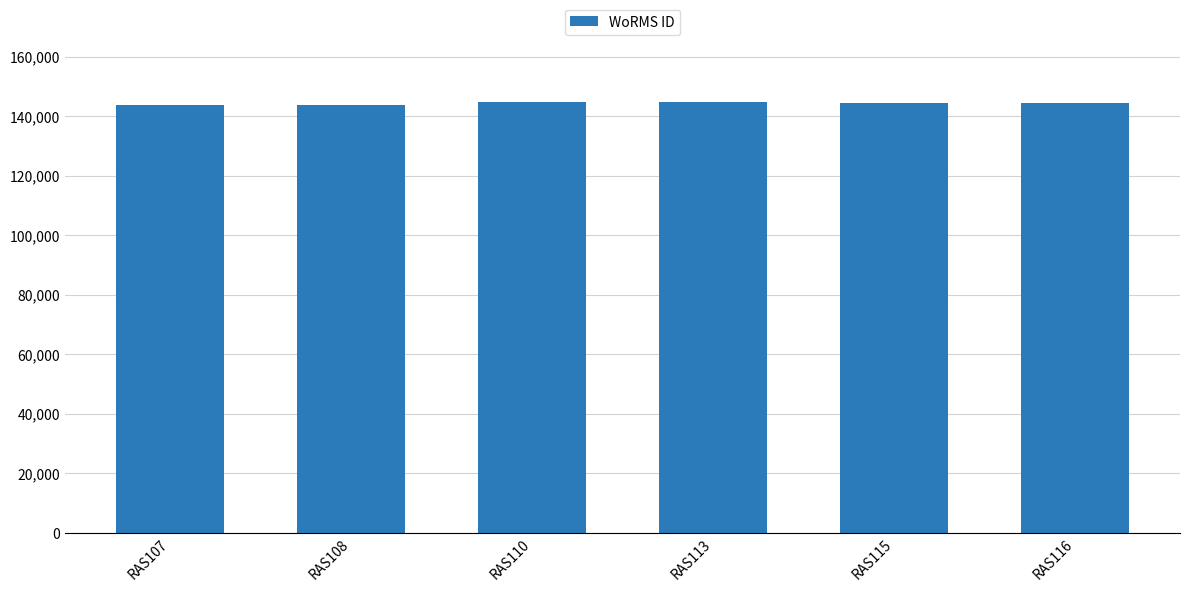

What is the maximum value shown in the chart?

144847